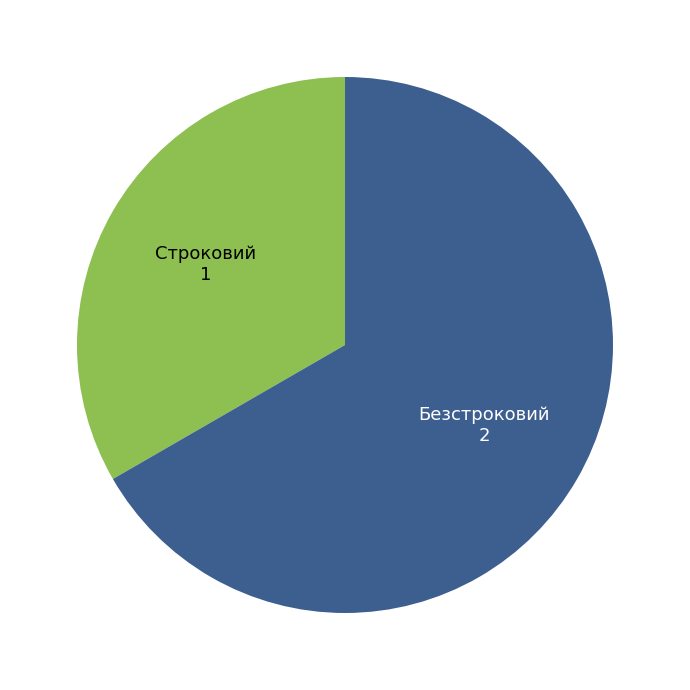

Does any single category account for the majority?

Yes